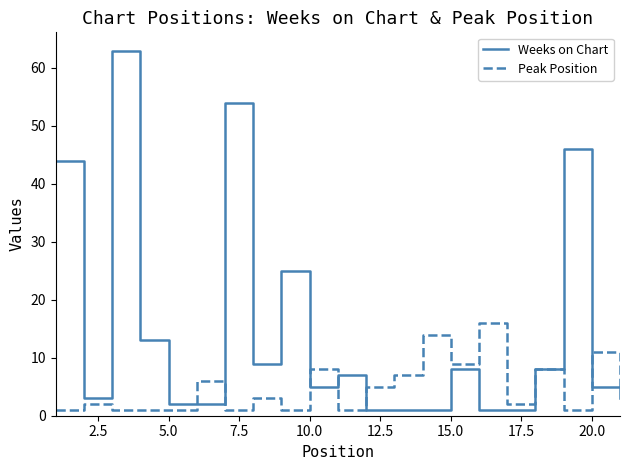

What is the maximum value for Weeks on Chart?

63